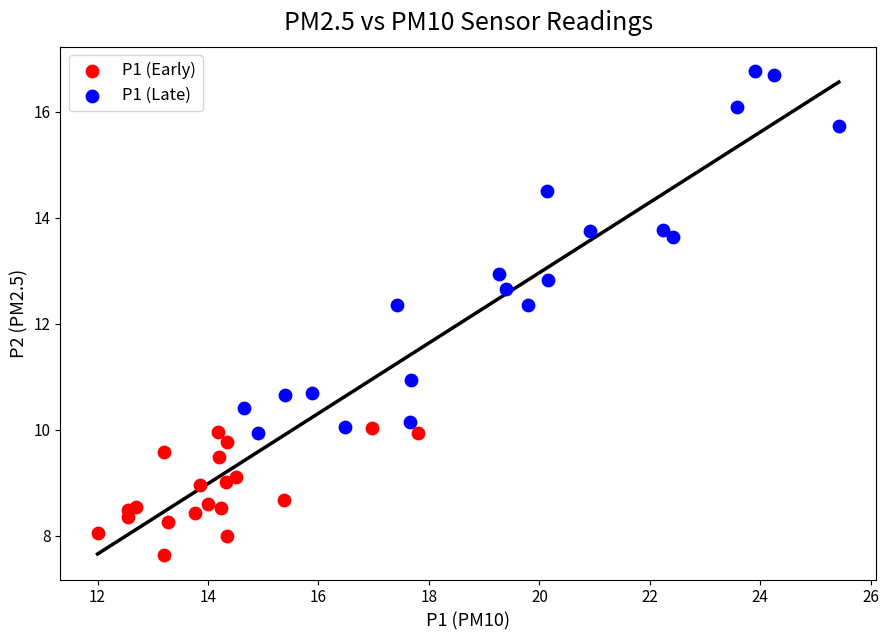

What are all the series names shown in the legend?

P1 (Early), P1 (Late)